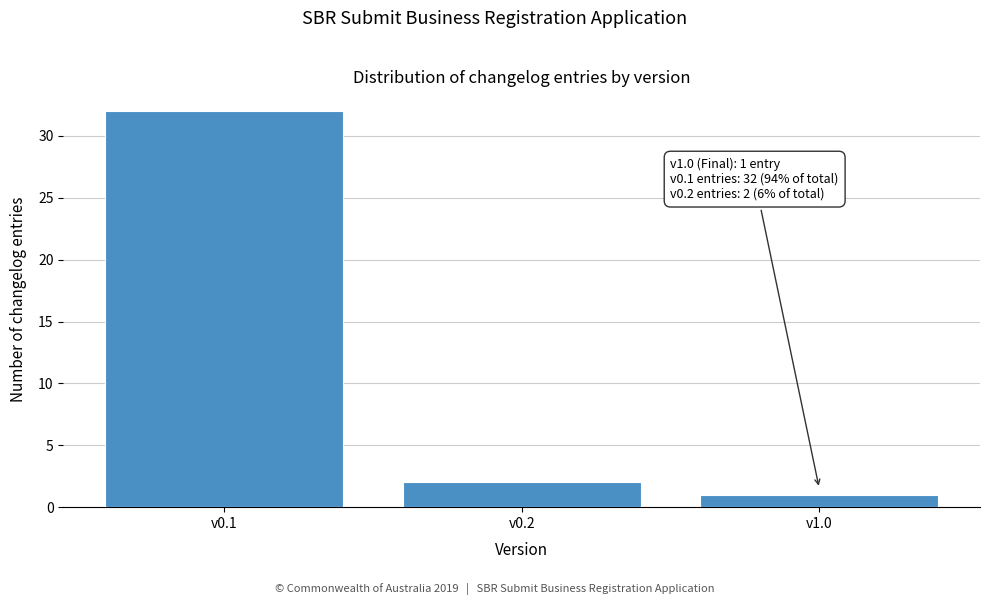

Reading left to right, extract all data points from this chart.

v0.1=32	v0.2=2	v1.0=1